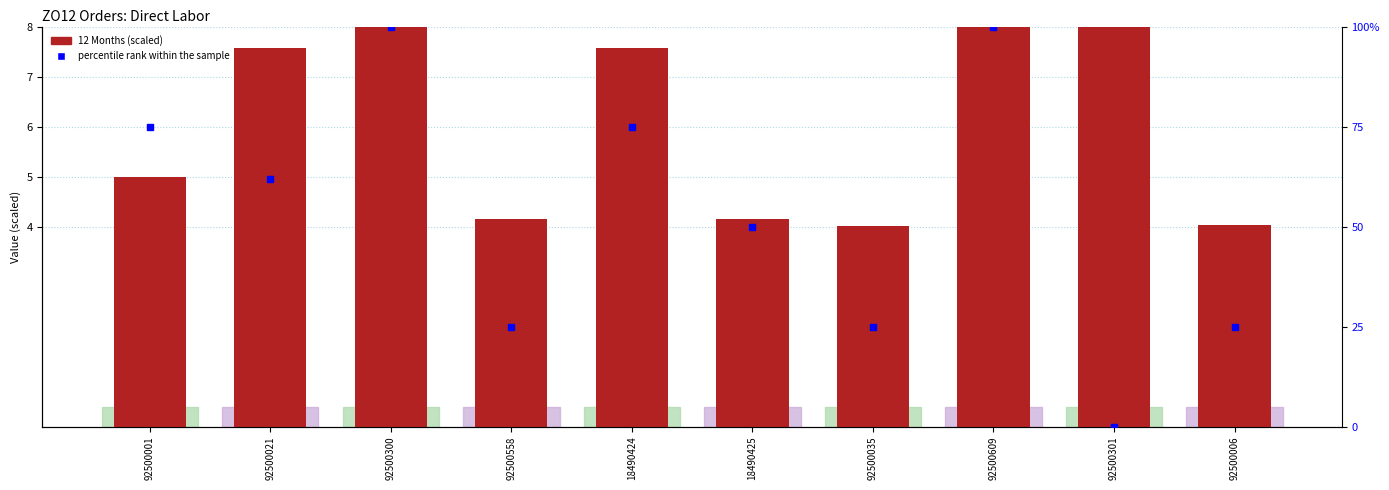

Is the value of 12 Months (scaled) at 92500558 greater than the value of percentile rank within the sample at 18490424?

No